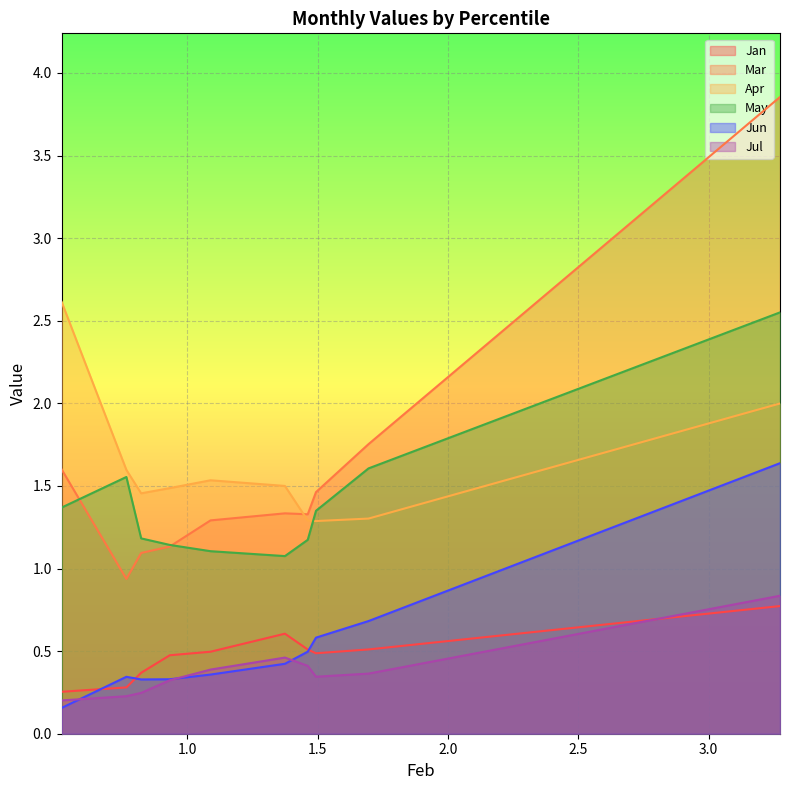

Which series has the largest range (max minus min)?

Mar